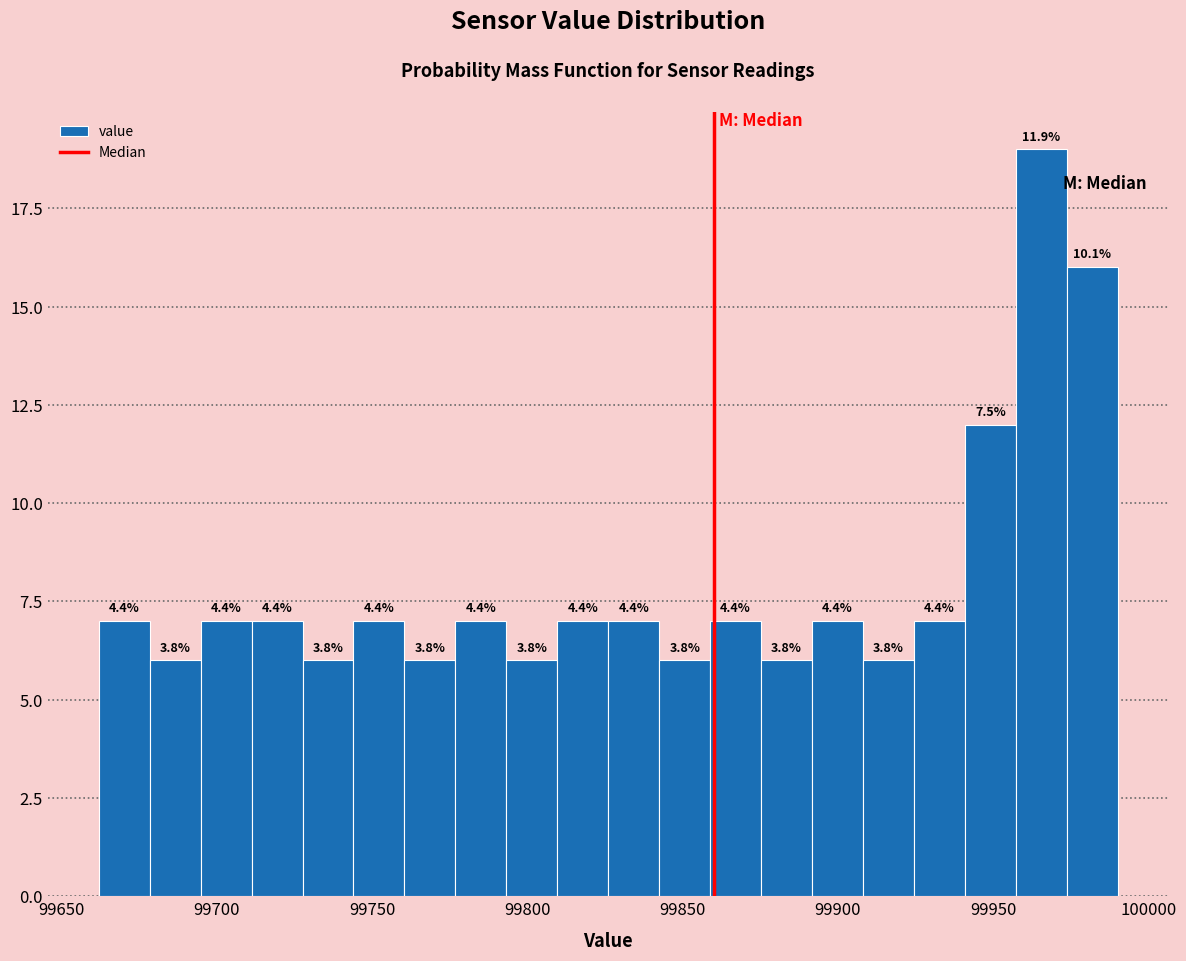

Around what value on the x-axis is the tallest bar? Give the approximate position of its centre, as read against the axis.

99965